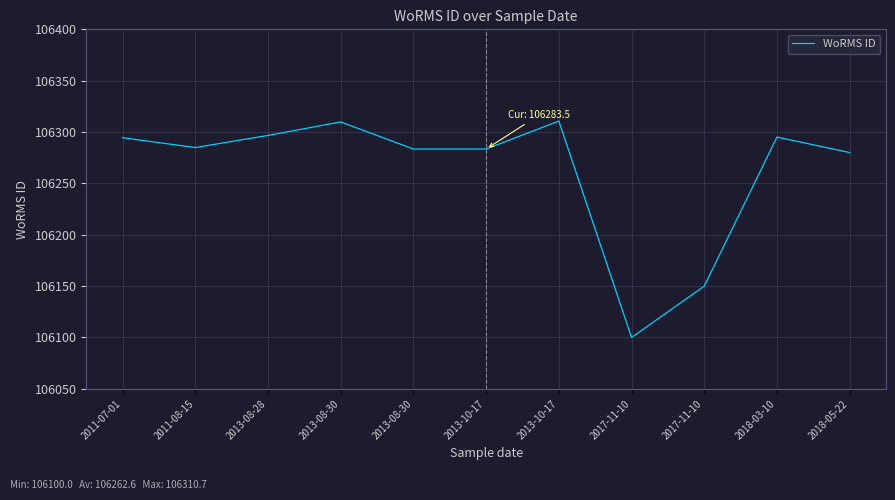

Reading right to left, extract all data points from this chart.

106280.0	106295.1	106150.0	106100.0	106310.7	106283.5	106283.5	106309.8	106296.7	106284.9	106294.5